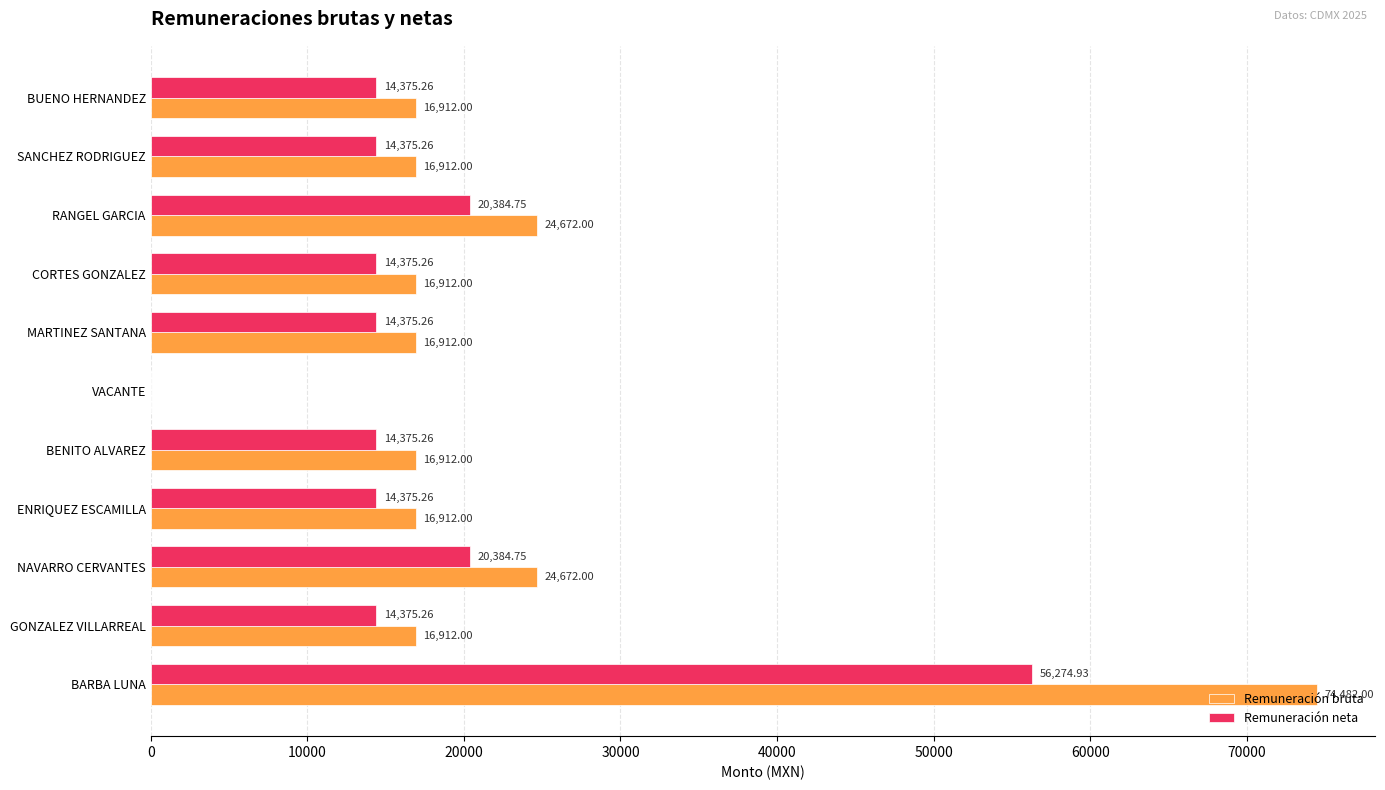

Is the value of Remuneración bruta at BUENO HERNANDEZ greater than the value of Remuneración neta at VACANTE?

Yes